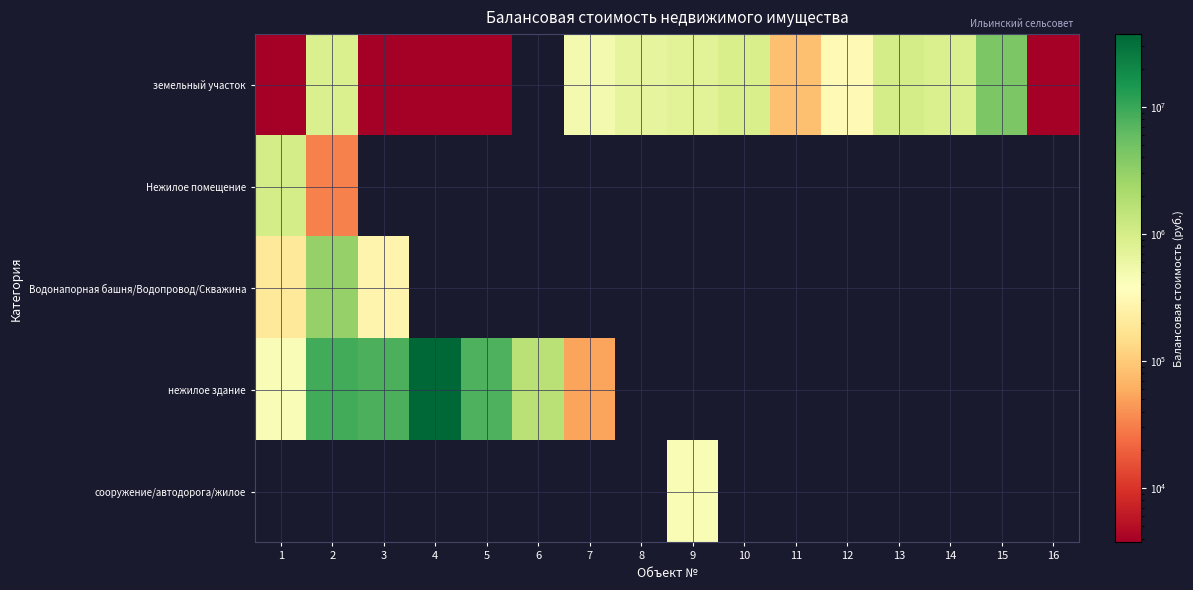

Reading left to right, extract all data points from this chart.

земельный участок: 1=2496.0	2=905102.0	3=3576.0	4=802.0	5=1728.0	6=0.0	7=489486.7	8=683634.7	9=762059.9	10=925191.1	11=85441.0	12=312627.8	13=997784.2	14=890319.2	15=4213167.8	16=1182.5
Нежилое помещение: 1=994717.2	2=31234.0	3=0.0	4=0.0	5=0.0	6=0.0	7=0.0	8=0.0	9=0.0	10=0.0	11=0.0	12=0.0	13=0.0	14=0.0	15=0.0	16=0.0
Водонапорная башня/Водопровод/Скважина: 1=199400.0	2=3002280.0	3=272030.0	4=0.0	5=0.0	6=0.0	7=0.0	8=0.0	9=0.0	10=0.0	11=0.0	12=0.0	13=0.0	14=0.0	15=0.0	16=0.0
нежилое здание: 1=423955.0	2=8873508.7	3=8077875.6	4=37361200.0	5=7748288.1	6=1686133.4	7=52556.9	8=0.0	9=0.0	10=0.0	11=0.0	12=0.0	13=0.0	14=0.0	15=0.0	16=0.0
сооружение/автодорога/жилое: 1=0.0	2=0.0	3=0.0	4=0.0	5=0.0	6=0.0	7=0.0	8=0.0	9=434614.6	10=0.0	11=0.0	12=0.0	13=0.0	14=0.0	15=0.0	16=0.0